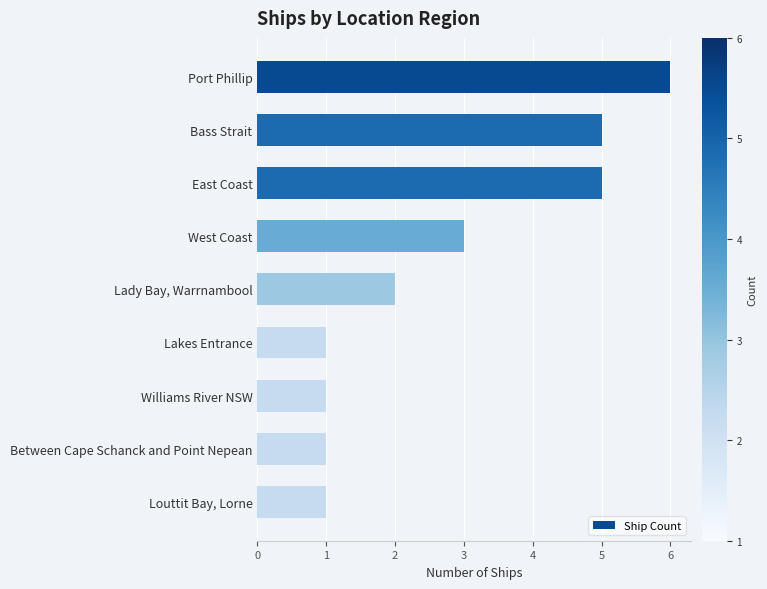

Reading top to bottom, transcribe all the data shown in this chart.

6	5	5	3	2	1	1	1	1